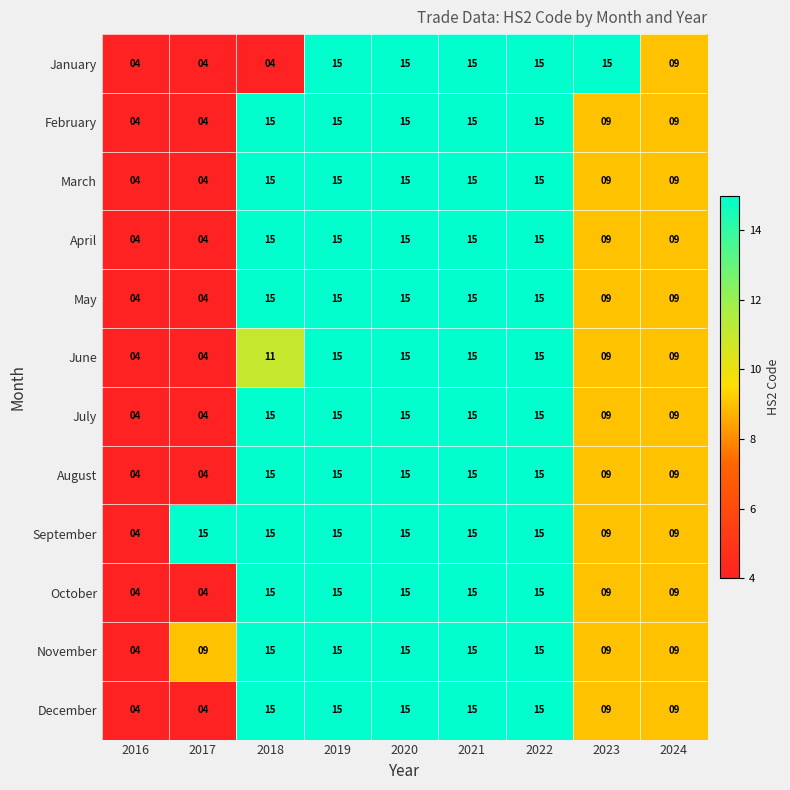

Read the March value at 2022.

15